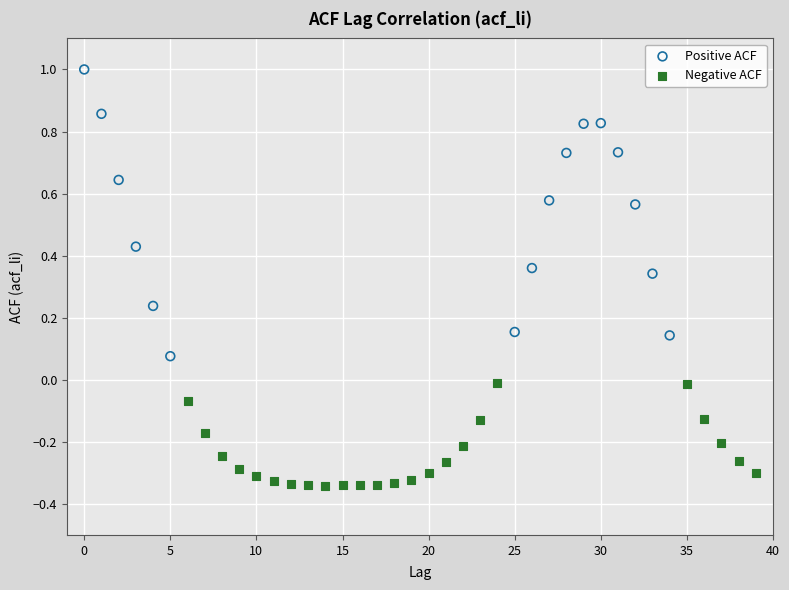

Which series reaches the maximum Y coordinate?

Positive ACF